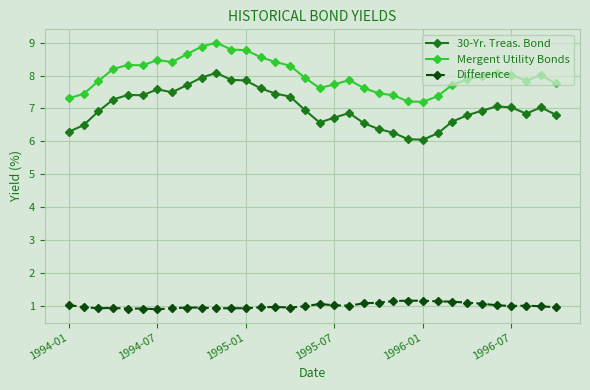

What is the maximum value for 30-Yr. Treas. Bond?

8.1